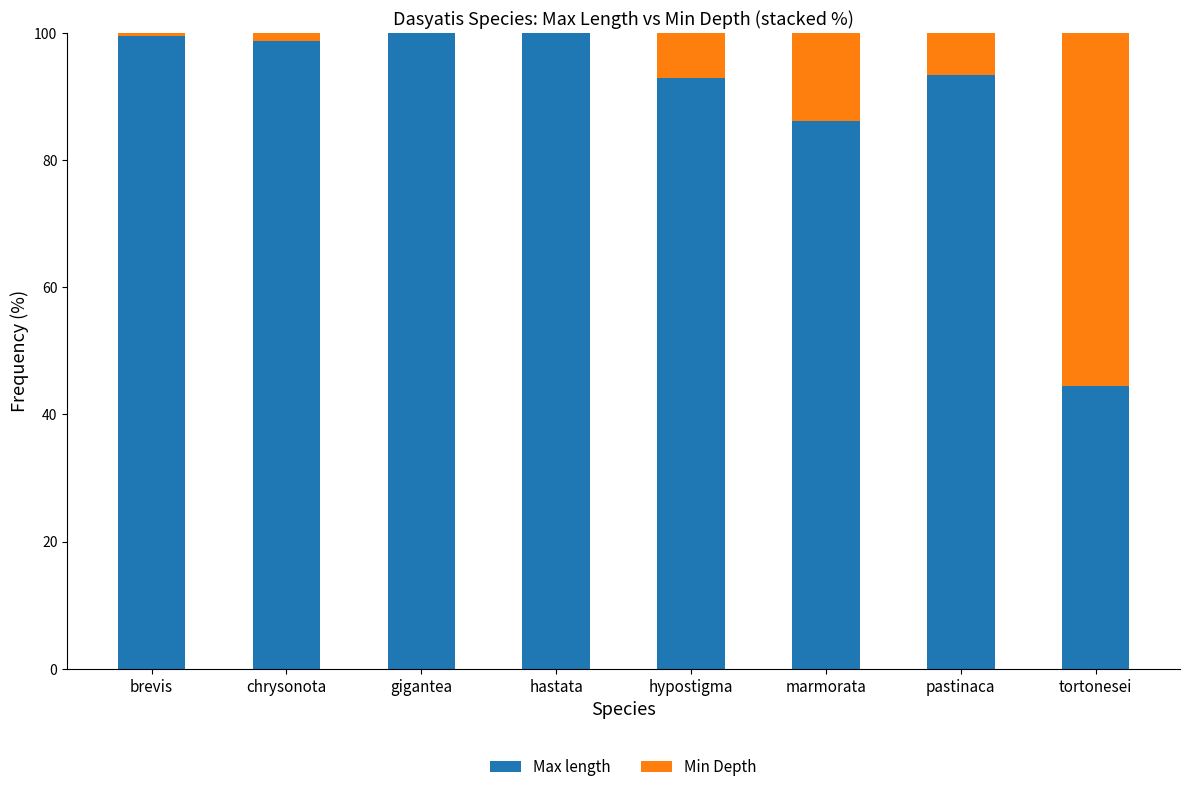

What is the approximate value of Max length at tortonesei?

44.4